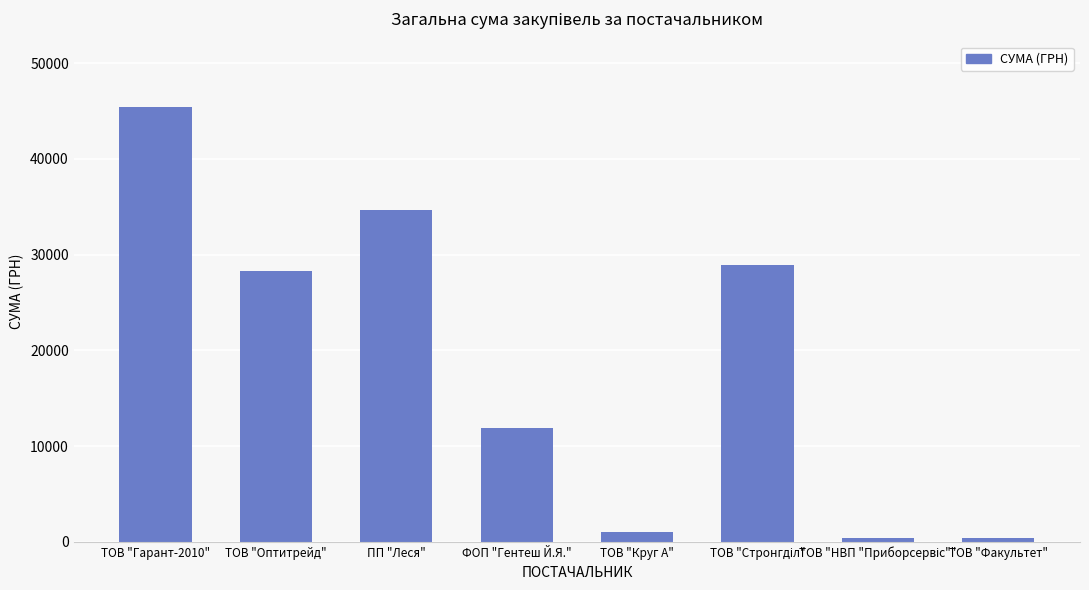

What is the greatest value displayed?

45440.1